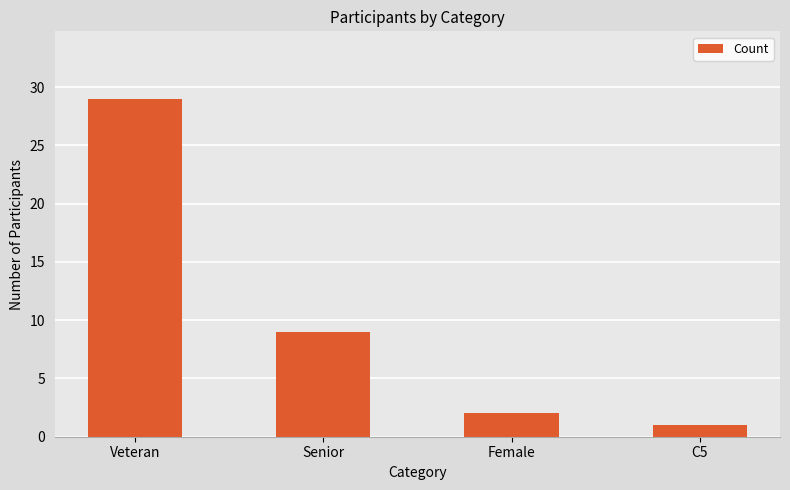

How many data points does each series have?

4